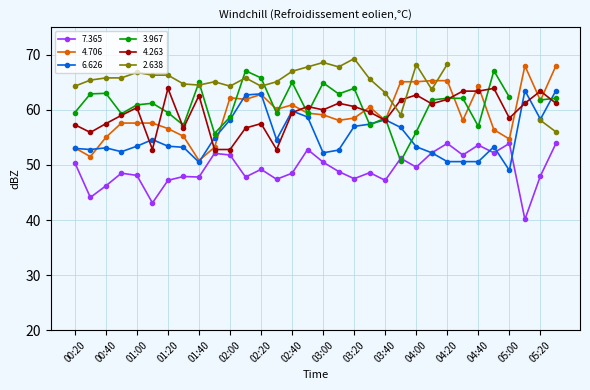

In 6.626, how many points are higher than both neighbors (excluding endpoints)?

7